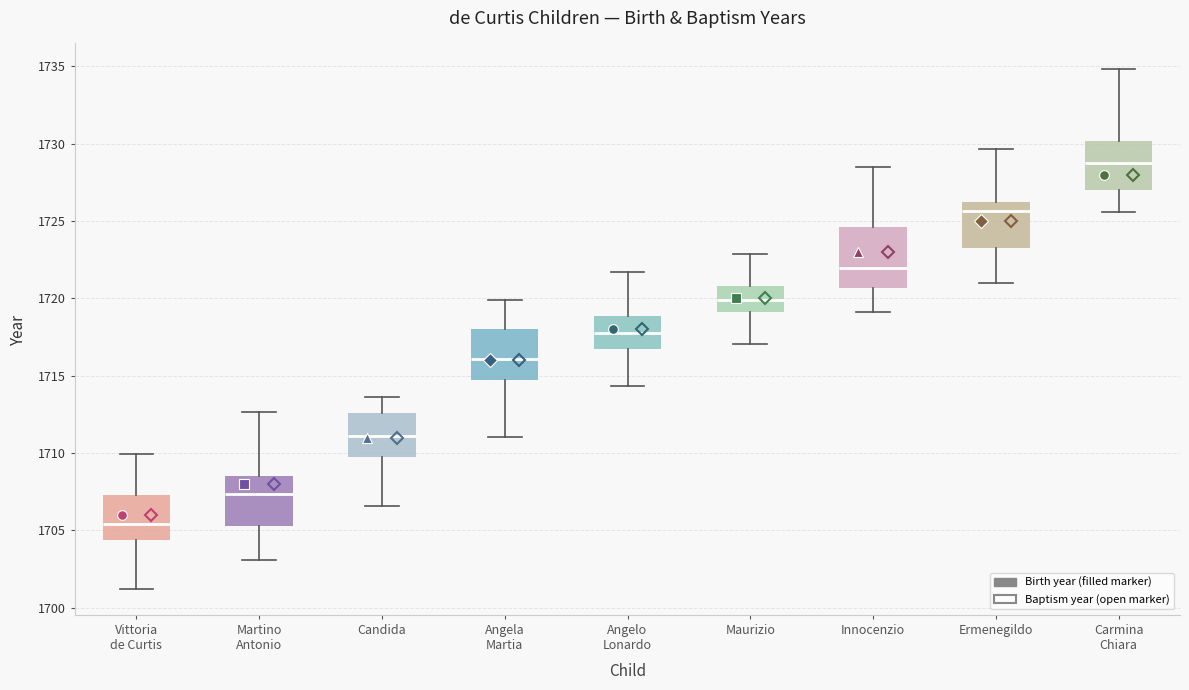

Reading left to right, read every box against the y-axis: the position of its median line, the range the box covers, and the ends of its whiskers. The values are not printed on the chart, so give them approximately, as read against the axis.

Vittoria de Curtis: median 1705.5, box 1704.5 to 1707.5, whiskers 1701.0 to 1710.0
Martino Antonio: median 1707.5, box 1705.5 to 1708.5, whiskers 1703.0 to 1712.5
Candida: median 1711.0, box 1709.5 to 1712.5, whiskers 1706.5 to 1713.5
Angela Martia: median 1716.0, box 1714.5 to 1718.0, whiskers 1711.0 to 1720.0
Angelo Lonardo: median 1717.5, box 1716.5 to 1719.0, whiskers 1714.5 to 1721.5
Maurizio: median 1720.0, box 1719.0 to 1721.0, whiskers 1717.0 to 1723.0
Innocenzio: median 1722.0, box 1720.5 to 1724.5, whiskers 1719.0 to 1728.5
Ermenegildo: median 1725.5, box 1723.5 to 1726.0, whiskers 1721.0 to 1729.5
Carmina Chiara: median 1729.0, box 1727.0 to 1730.0, whiskers 1725.5 to 1735.0